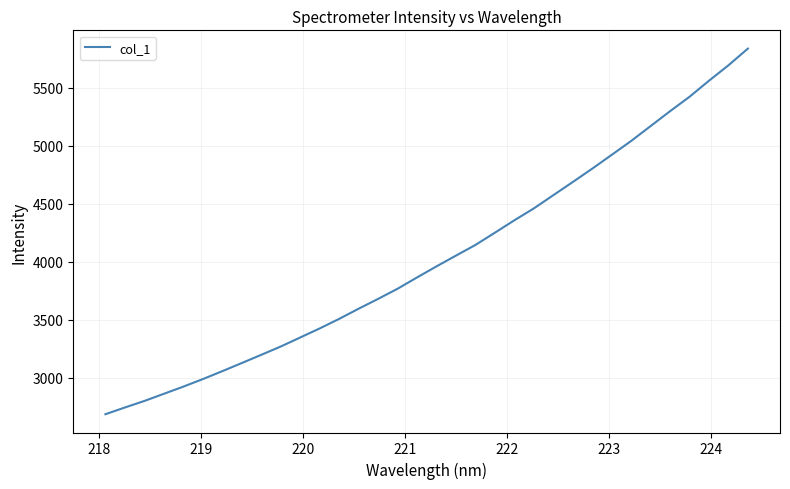

What is the maximum value shown in the chart?

5835.4